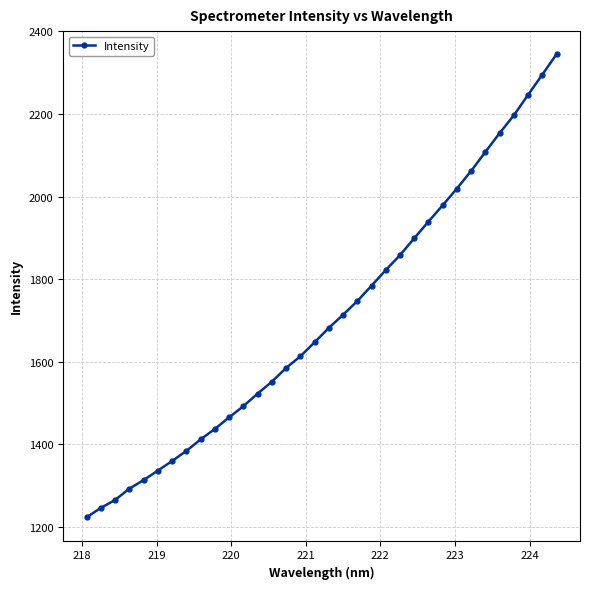

What is the average value?

1705.9